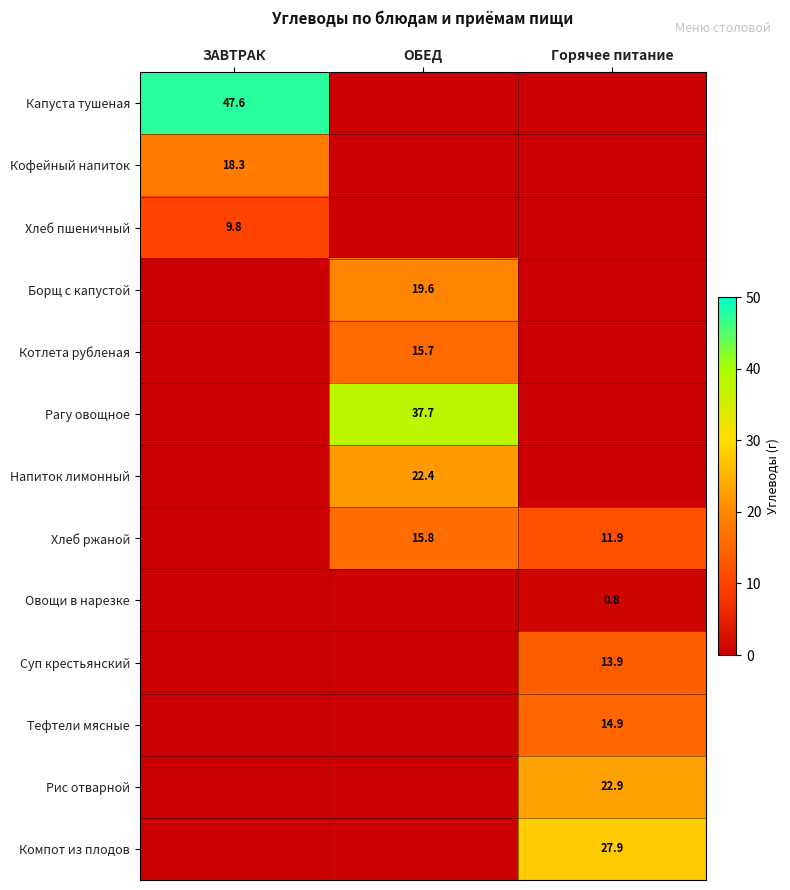

Is it true that Суп крестьянский equals 13.9 at Горячее питание?

True